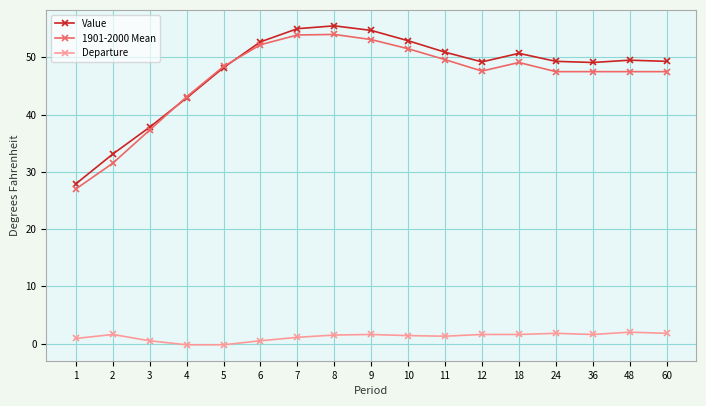

True or false: 1901-2000 Mean has a value of 15.9 at 2.

False